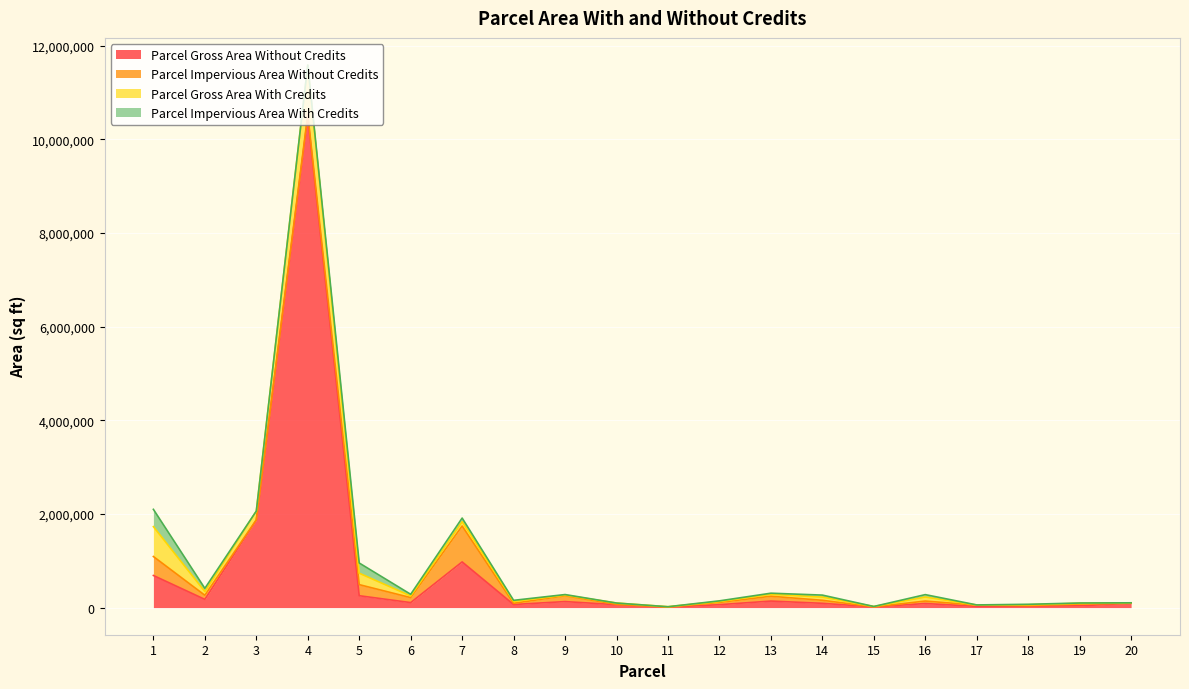

How many series are shown in this chart?

4